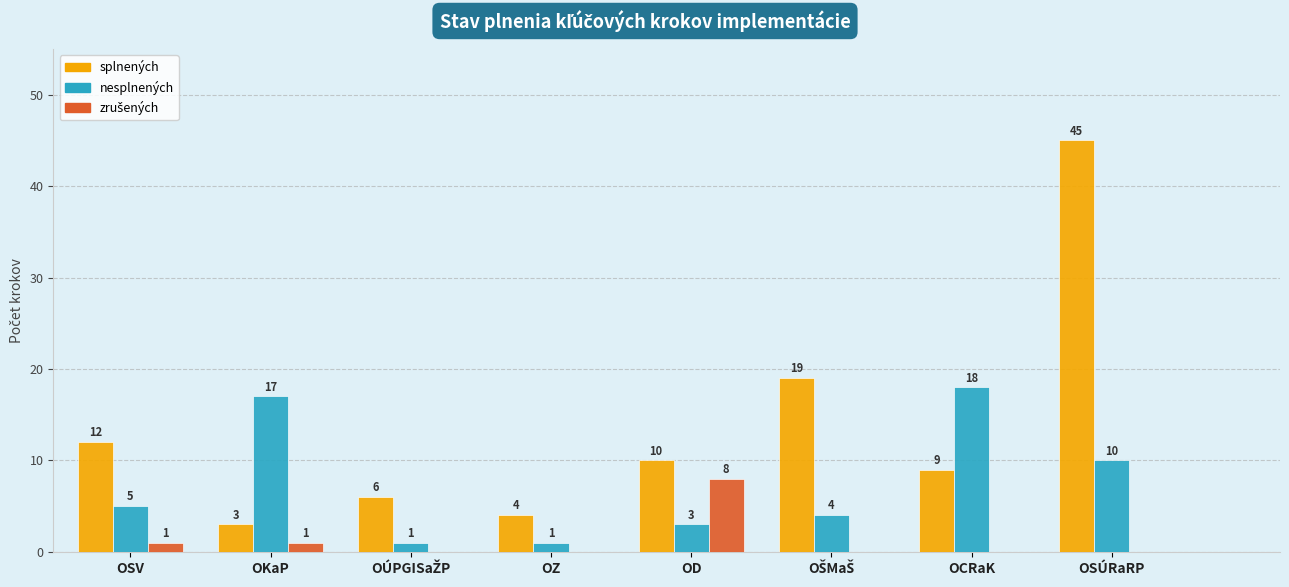

At which category is the sum across all series the highest?

OSÚRaRP